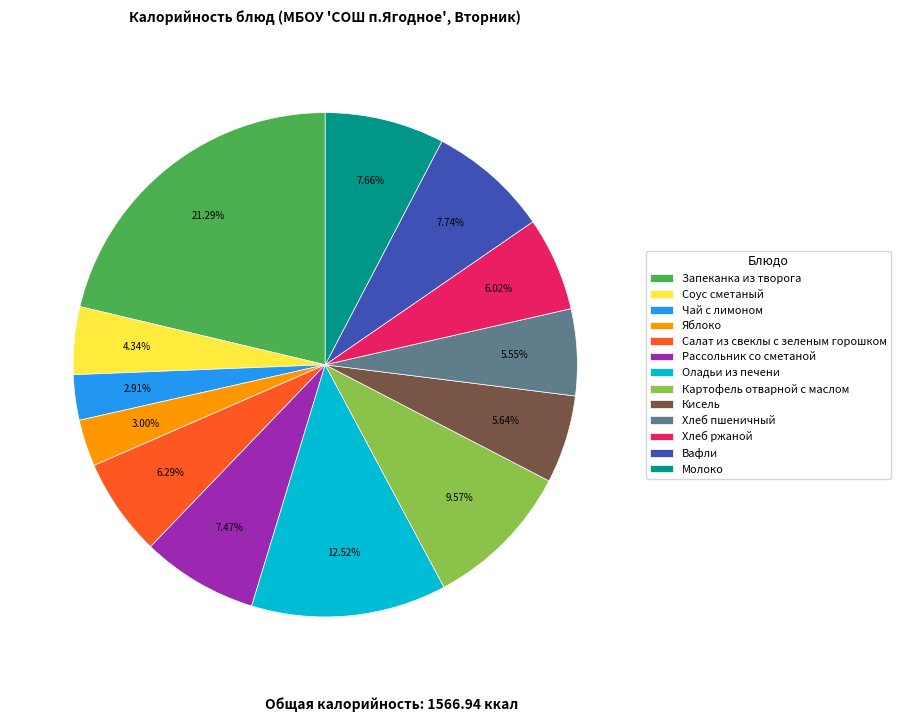

Which slice is the largest?

Запеканка из творога